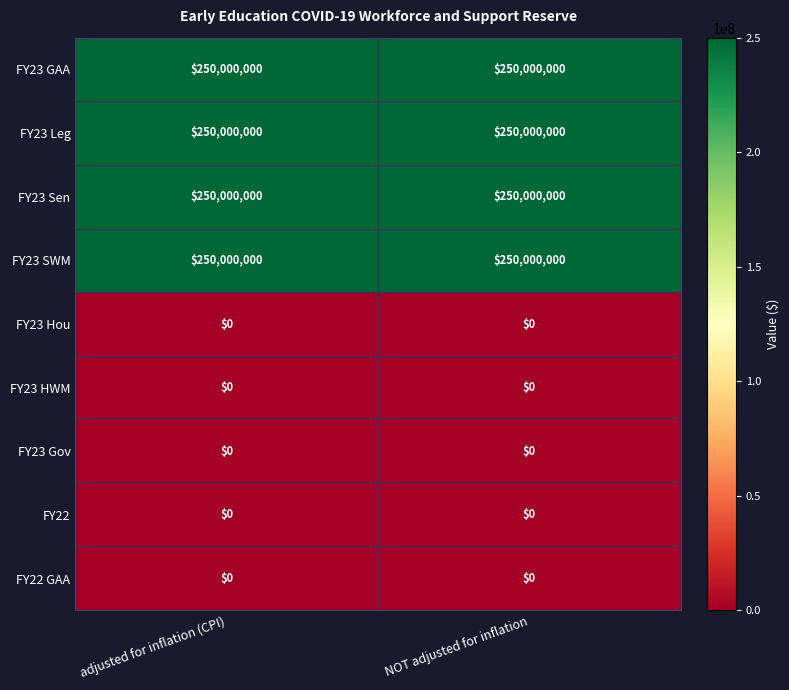

What is the total value across all series at adjusted for inflation (CPI)?

1000000000